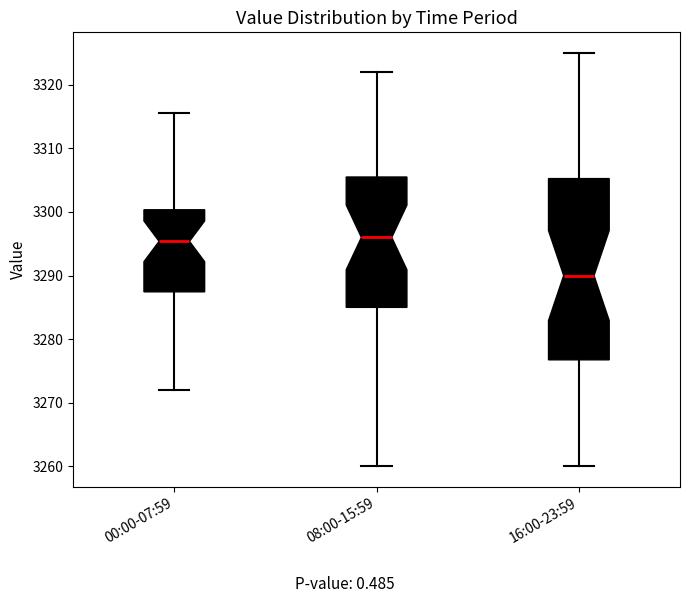

Where is the upper edge of the box for 08:00-15:59 on the y-axis? The values are not printed on the chart, so give them approximately, as read against the axis.

3306